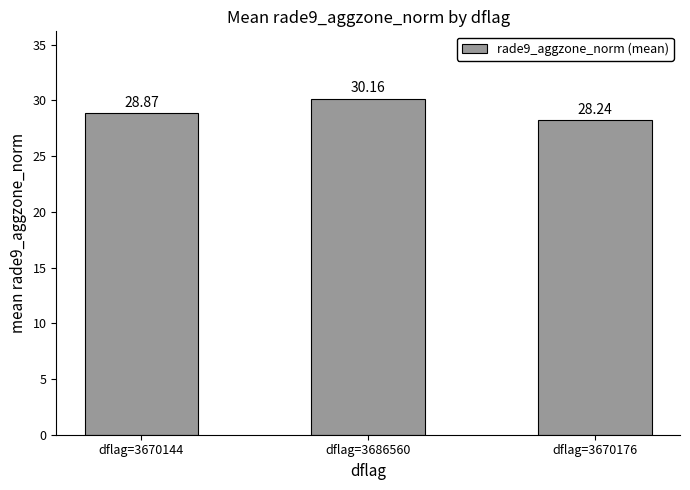

What is the change in value from dflag=3670144 to dflag=3686560?

+1.3